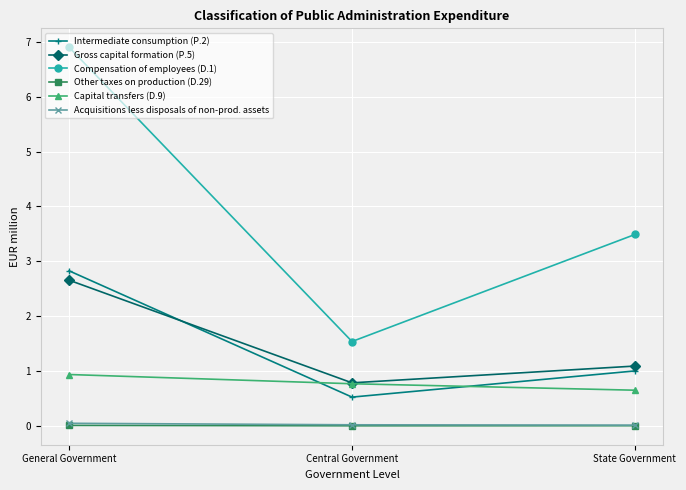

What are all the series names shown in the legend?

Intermediate consumption (P.2), Gross capital formation (P.5), Compensation of employees (D.1), Other taxes on production (D.29), Capital transfers (D.9), Acquisitions less disposals of non-prod. assets